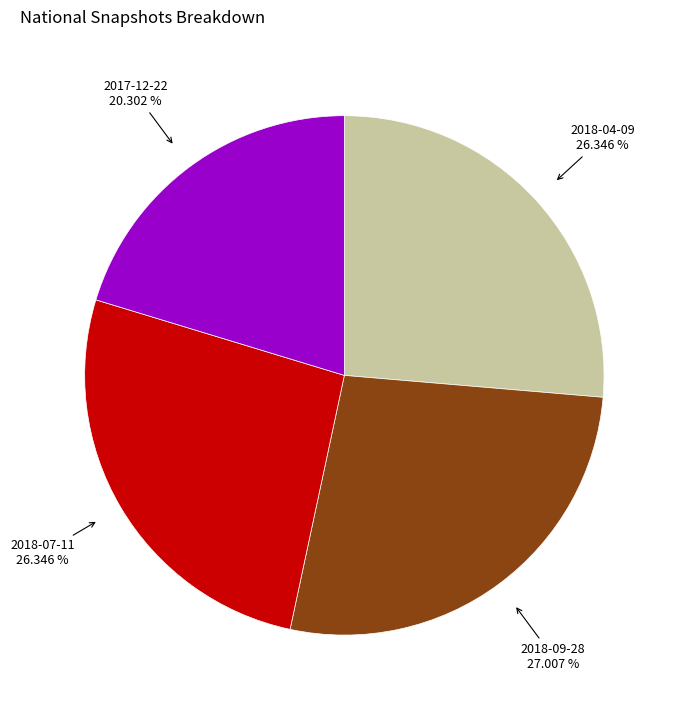

Is there any slice that represents more than half of the pie?

No